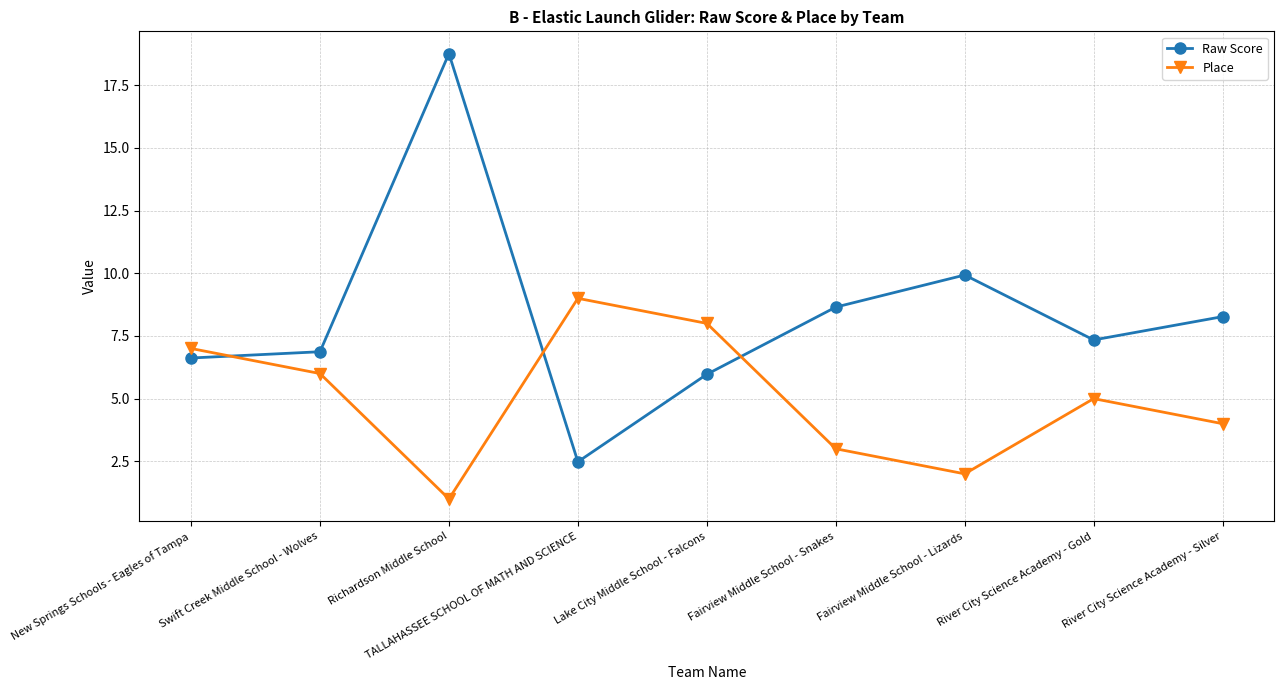

What is the difference between the highest and lowest values at River City Science Academy - Silver?

4.3